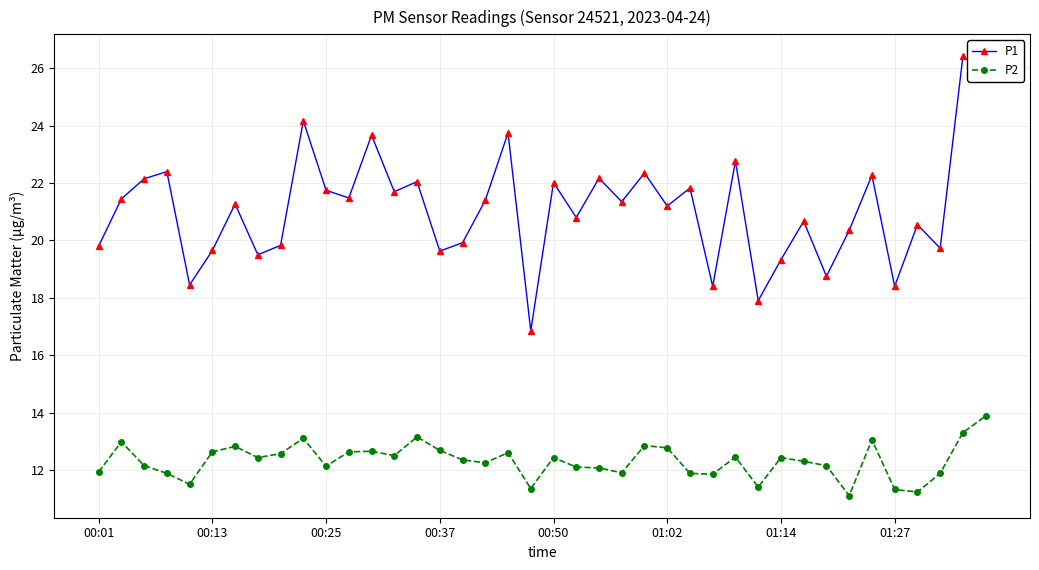

What is the value of the P1 point at the 15th from the left?

22.1